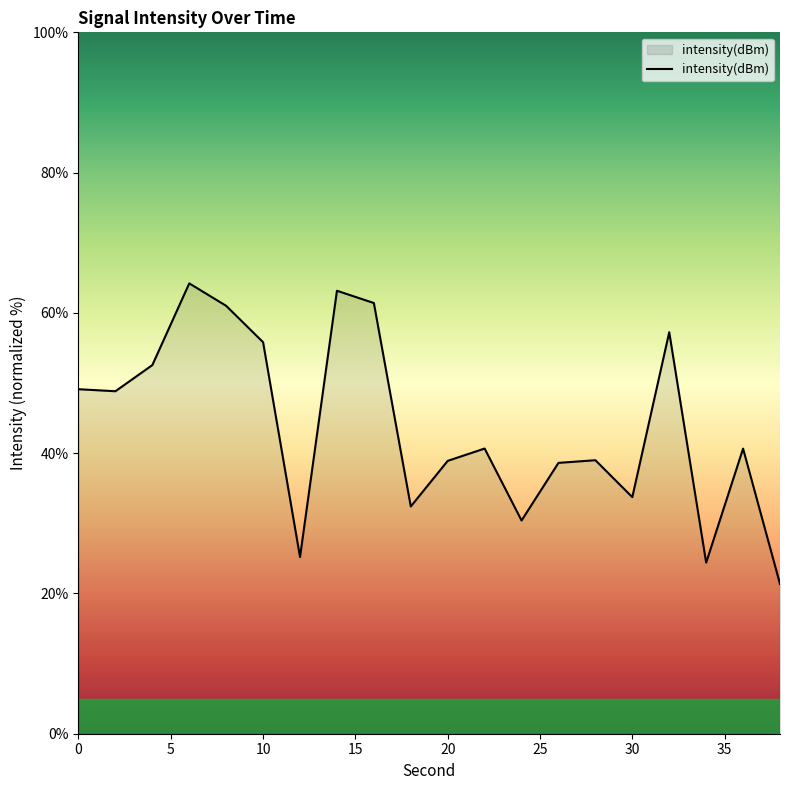

What is the greatest value displayed?

64.2